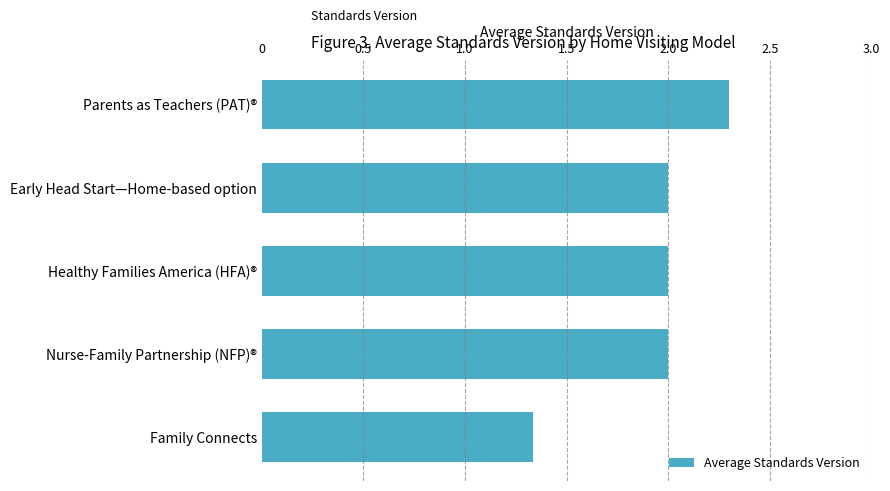

What is the ratio of the value at Early Head Start—Home-based option to the value at Healthy Families America (HFA)®?

1.0